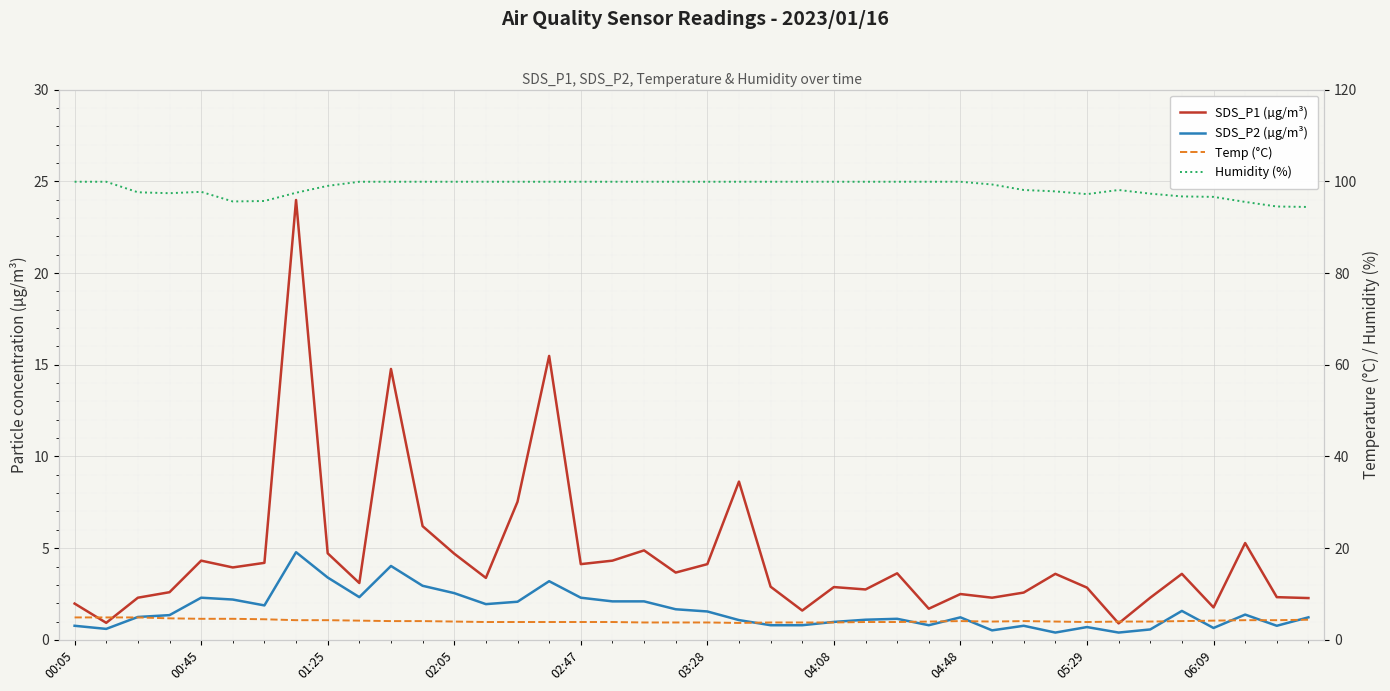

What is the minimum value for SDS_P2 (µg/m³)?

0.4